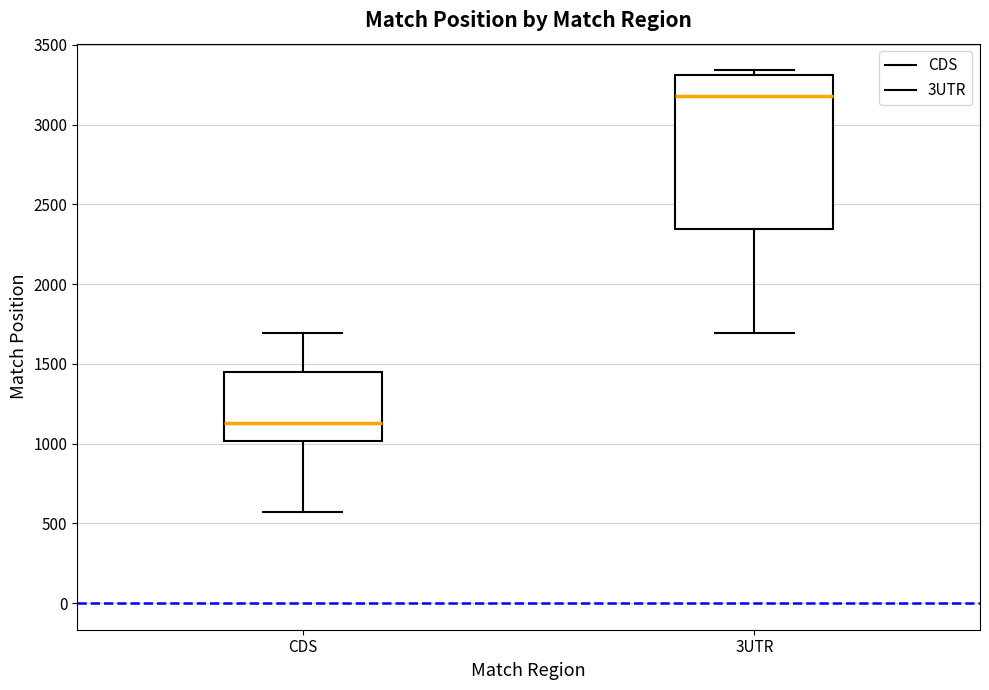

Reading left to right, transcribe this box plot: for each box, give where its median line is, the range the box spans, and where its two whiskers end, as read against the y-axis. The values are not printed on the chart, so give them approximately, as read against the axis.

CDS: median 1150, box 1000 to 1450, whiskers 550 to 1700
3UTR: median 3200, box 2350 to 3300, whiskers 1700 to 3350